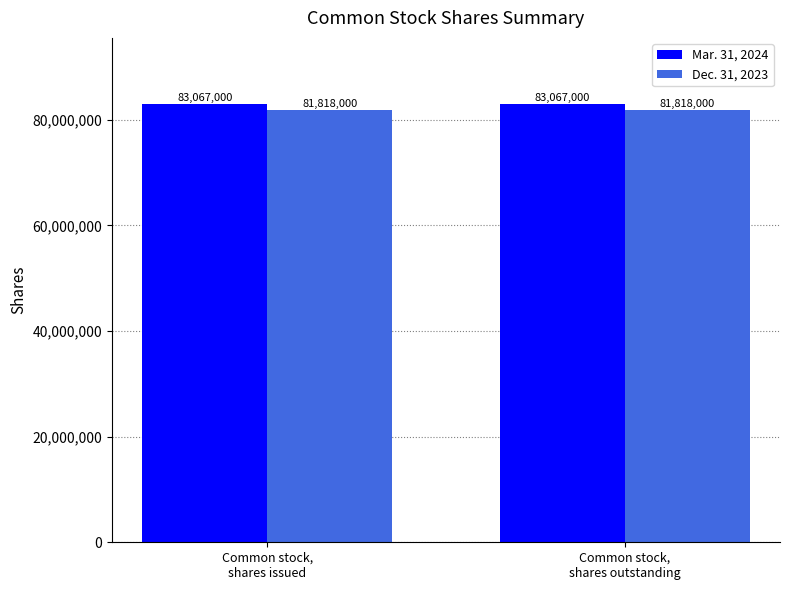

Reading right to left, transcribe all the data shown in this chart.

Mar. 31, 2024: Common stock,
shares outstanding=83067000	Common stock,
shares issued=83067000
Dec. 31, 2023: Common stock,
shares outstanding=81818000	Common stock,
shares issued=81818000